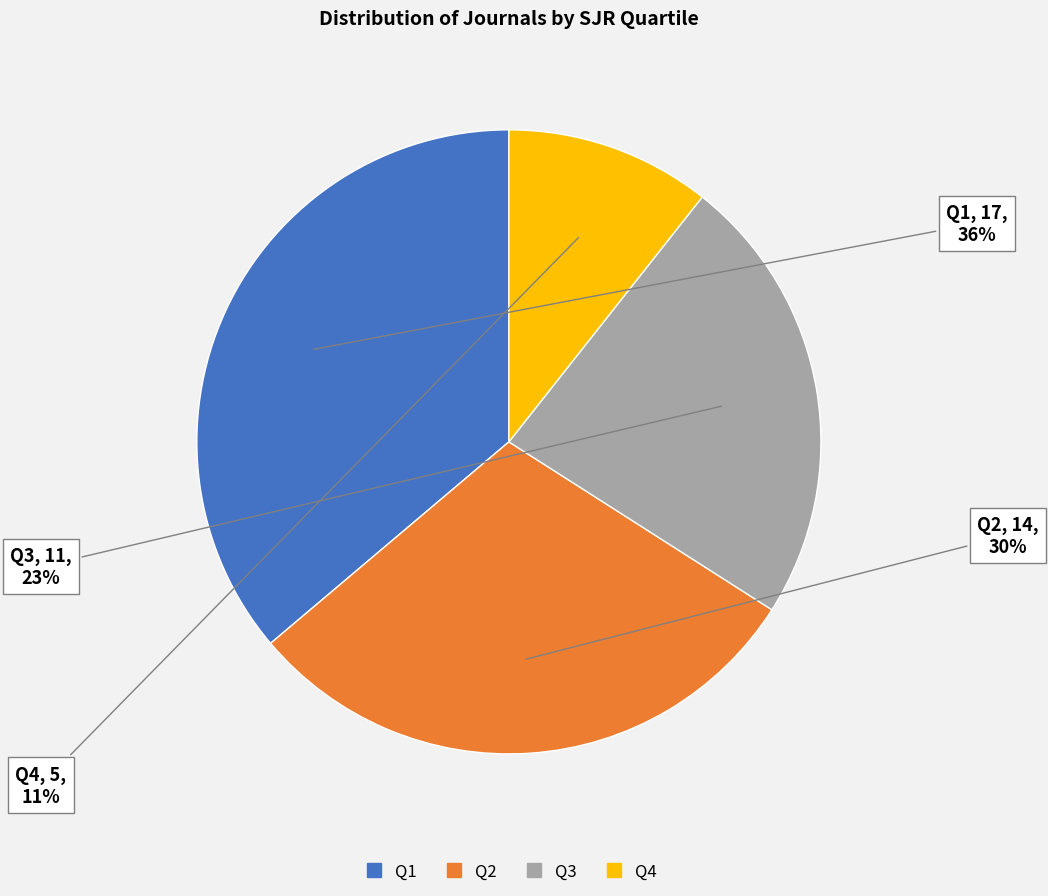

Rank the categories by value from lowest to highest.

Q4, Q3, Q2, Q1